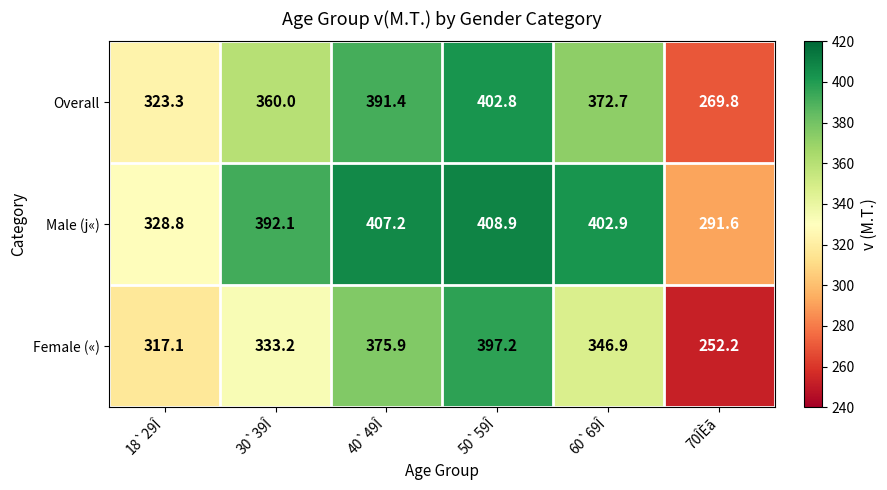

What is the sum of all Female («) values?

2022.5